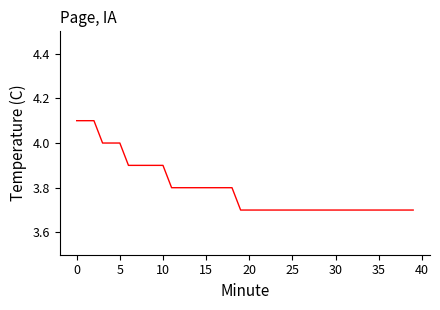

How many series are shown in this chart?

1